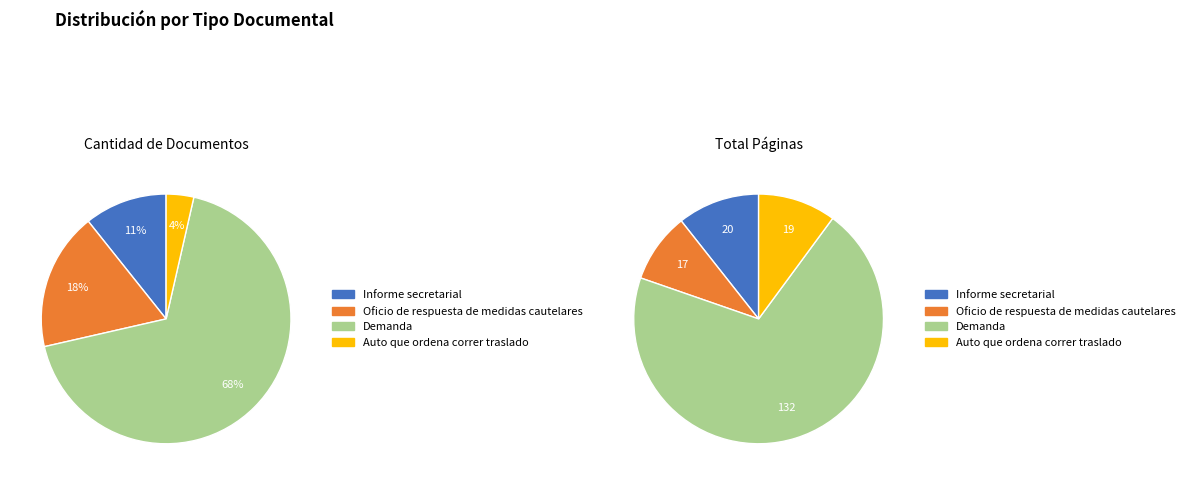

The Auto que ordena correr traslado slice represents 4% of the pie. True or false?

True